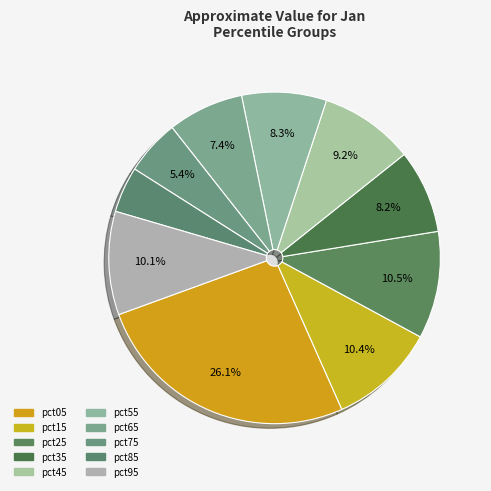

To the nearest percent, what is the combined percentage of pct95 and pct45?

19%